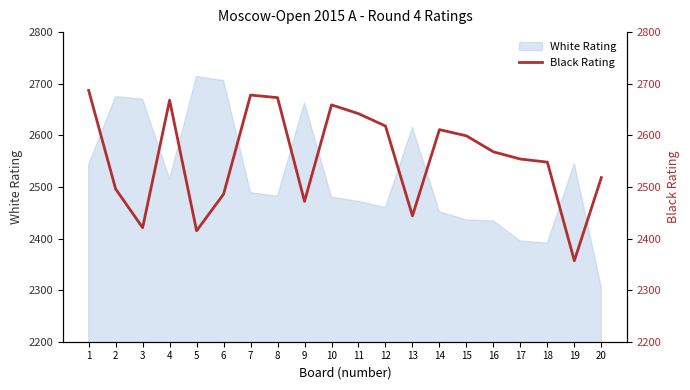

What is the minimum value for White Rating?

2305